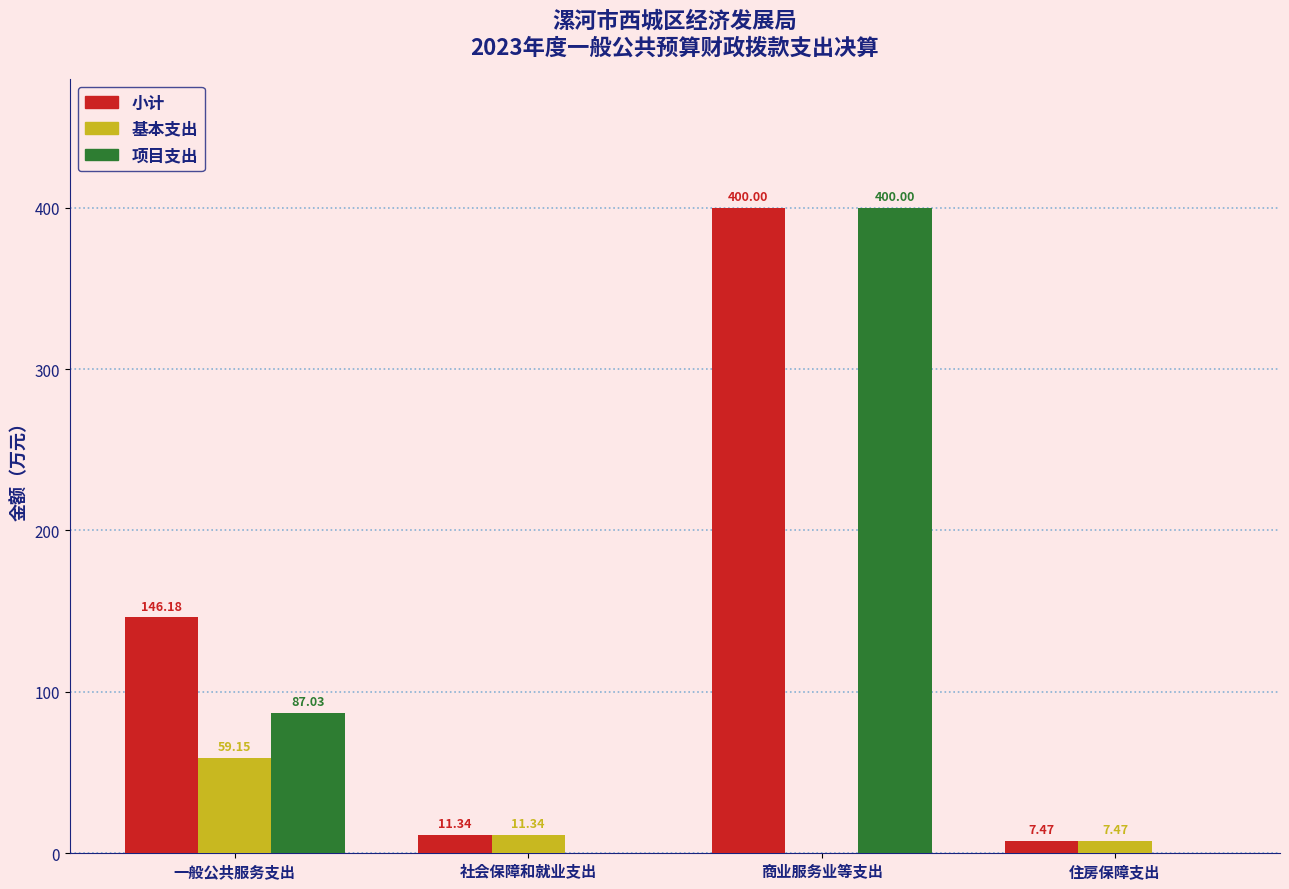

How many values in 项目支出 are above zero?

2